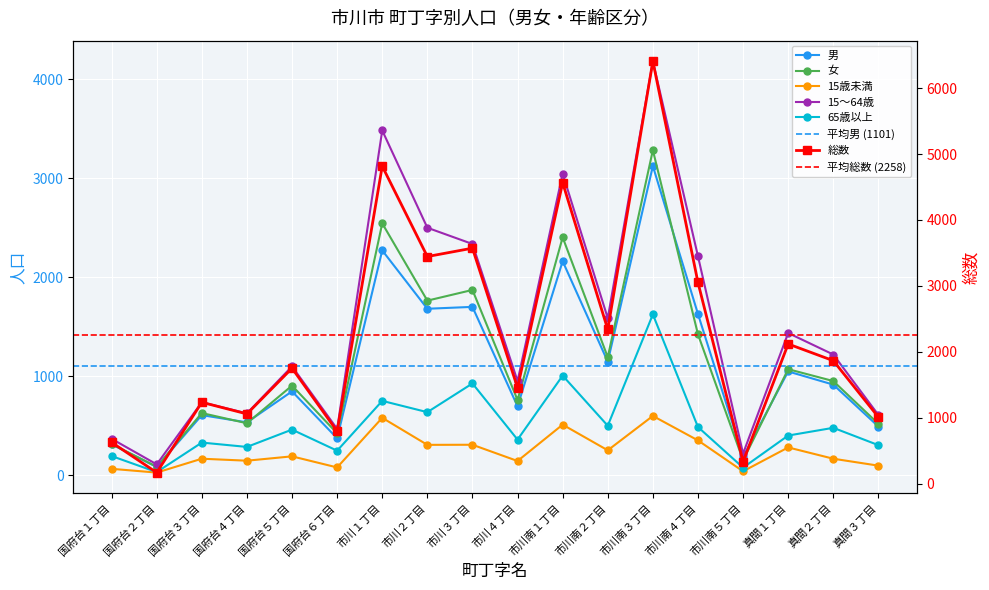

True or false: 総数 and 15歳未満 cross at least once.

False